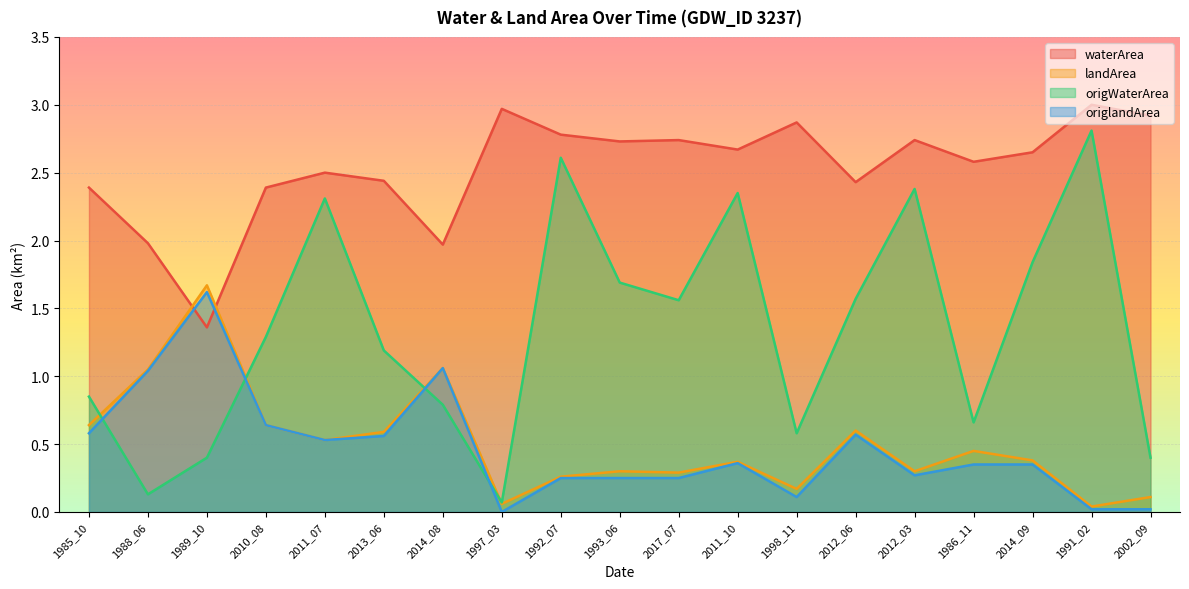

What is the difference between the second highest and second lowest values in the landArea series?

1.0